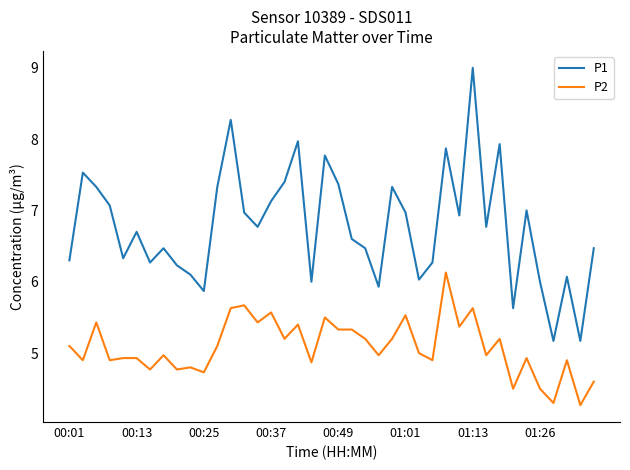

Rank the series by their maximum value, from highest to lowest.

P1, P2